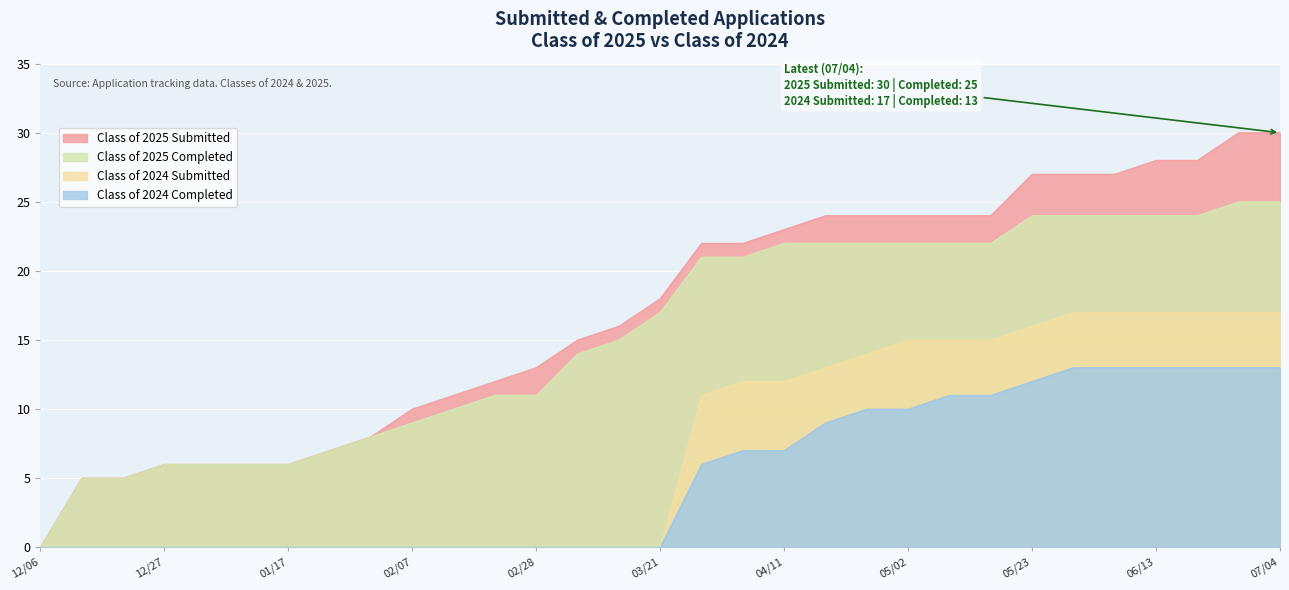

At 01/17, list the series in order from largest to smallest.

Class of 2025 Submitted, Class of 2025 Completed, Class of 2024 Submitted, Class of 2024 Completed